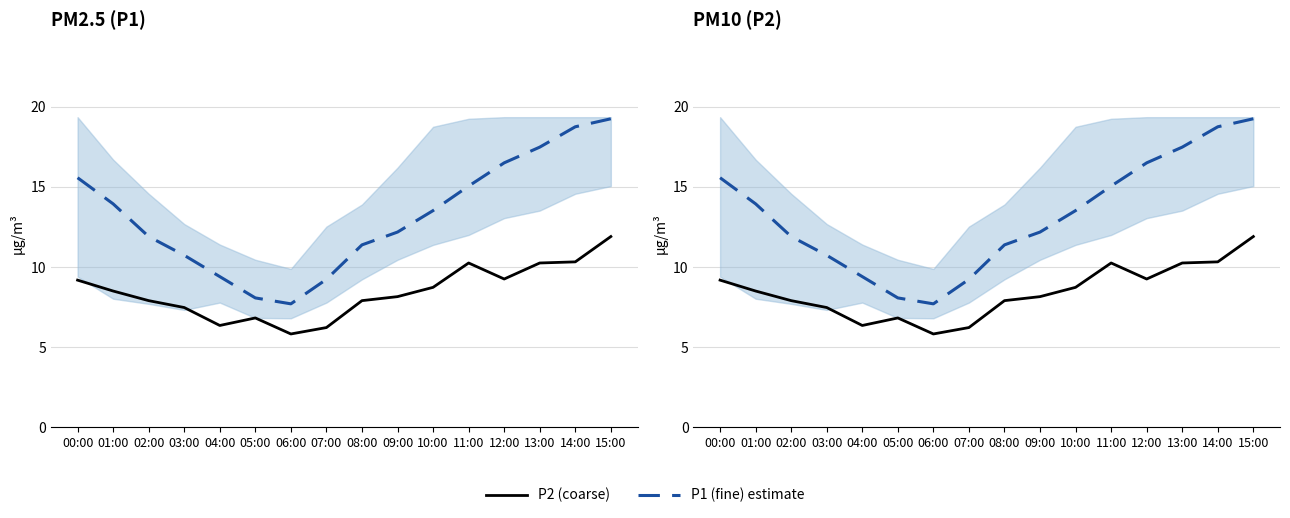

At 03:00, list the series in order from largest to smallest.

P1 (fine) estimate, P2 (coarse)